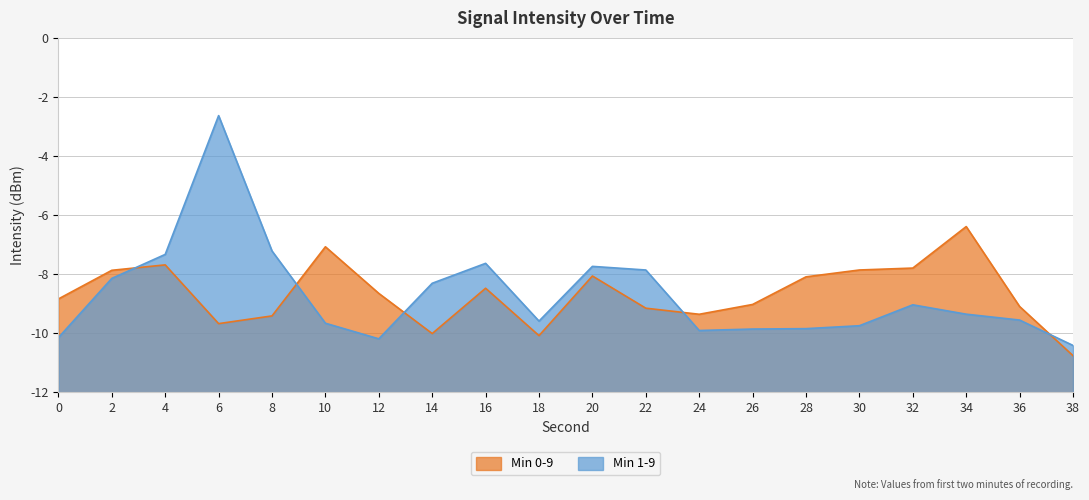

Reading left to right, transcribe all the data shown in this chart.

Min 0-9: 0=3.2	2=4.1	4=4.3	6=2.3	8=2.6	10=4.9	12=3.4	14=2.0	16=3.5	18=1.9	20=3.9	22=2.8	24=2.6	26=3.0	28=3.9	30=4.1	32=4.2	34=5.6	36=2.9	38=1.2
Min 1-9: 0=1.9	2=3.9	4=4.7	6=9.4	8=4.8	10=2.3	12=1.8	14=3.7	16=4.4	18=2.4	20=4.3	22=4.1	24=2.1	26=2.1	28=2.2	30=2.3	32=3.0	34=2.6	36=2.4	38=1.6